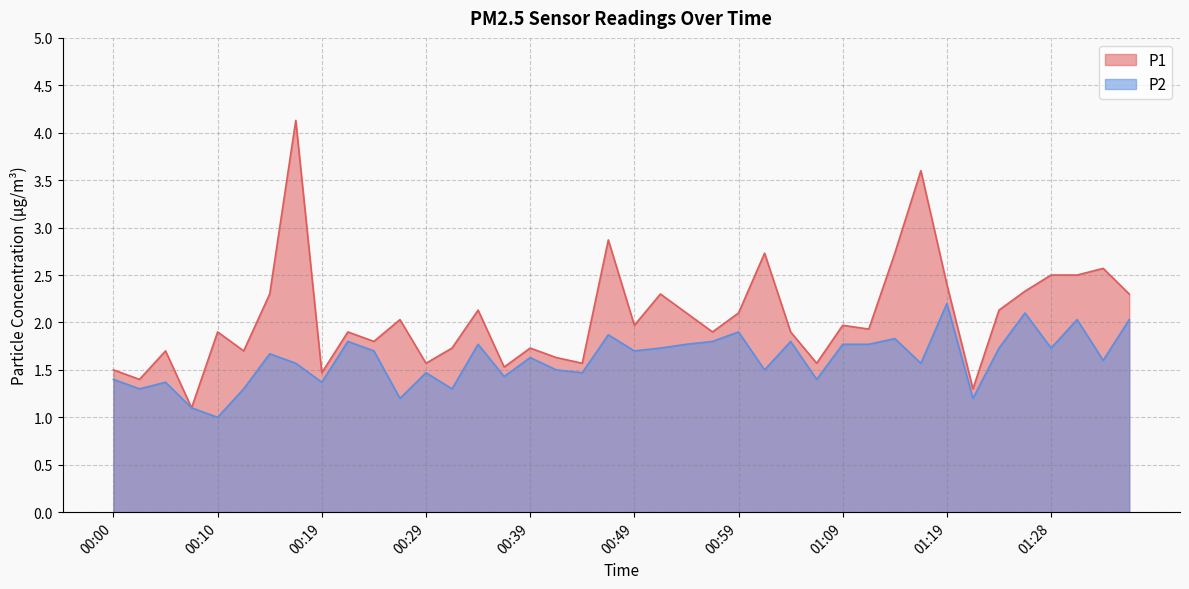

The value of P2 at 01:06 is 1.4. True or false?

True